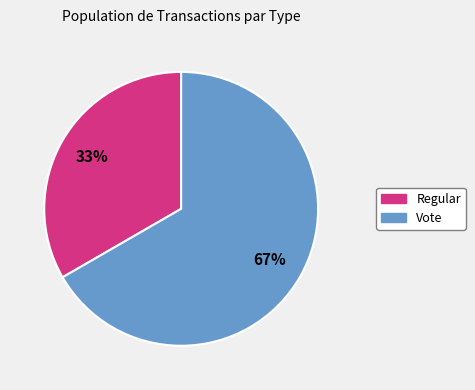

Count the number of slices in the pie.

2